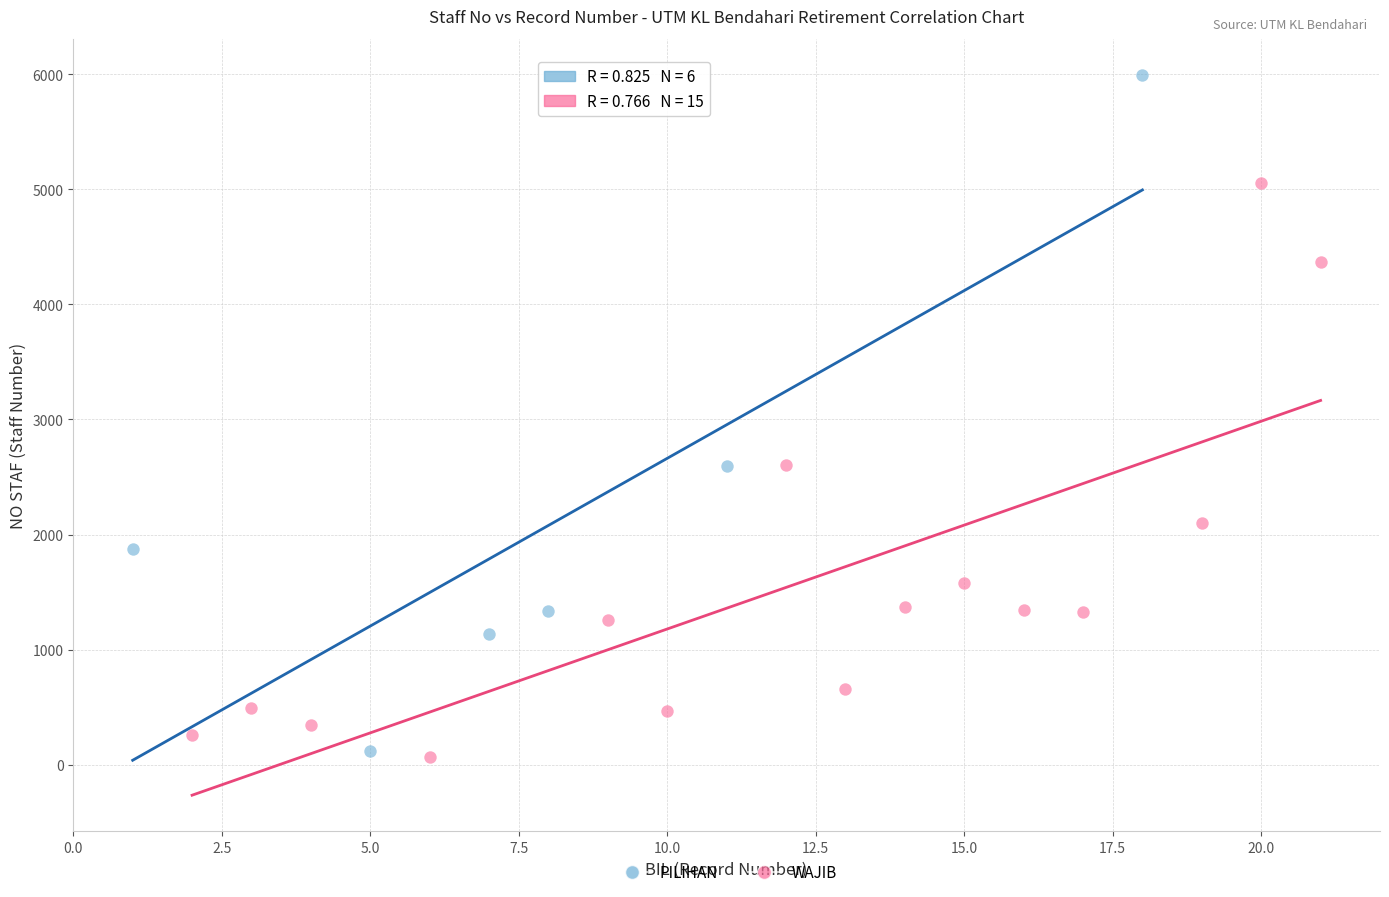

Which series has the largest Y range (max minus min)?

PILIHAN